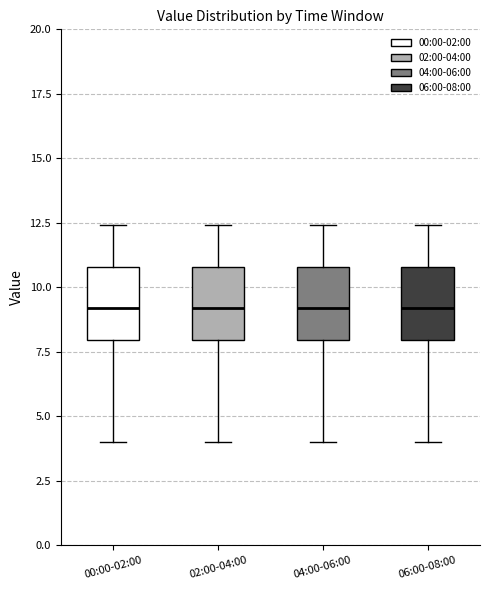

Where does the median line of the box for 00:00-02:00 sit on the y-axis? The values are not printed on the chart, so give them approximately, as read against the axis.

9.0